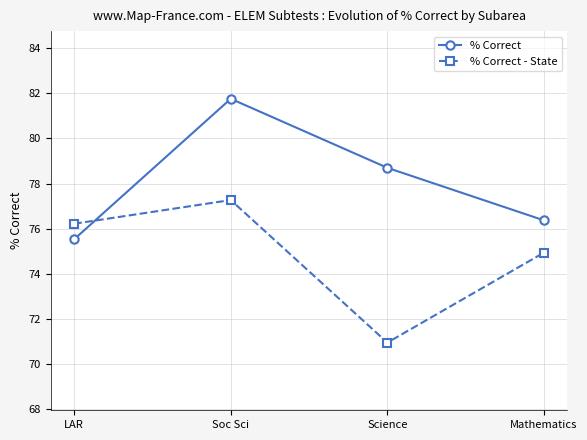

What is the label of the 1st point from the right?

Mathematics